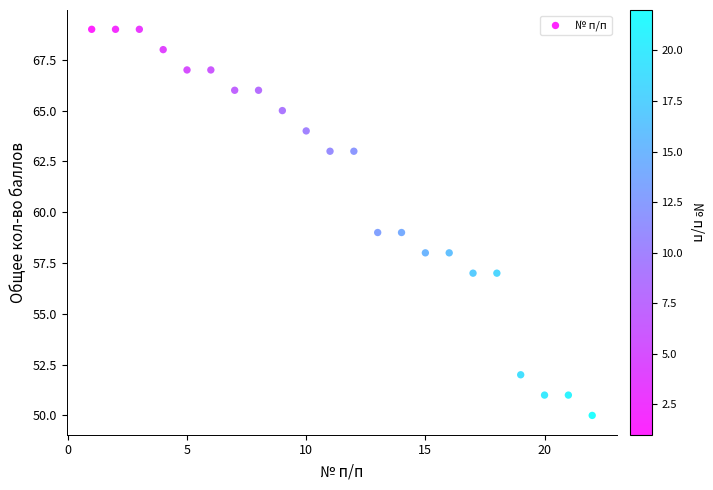

What is the range of X values (max minus min)?

21